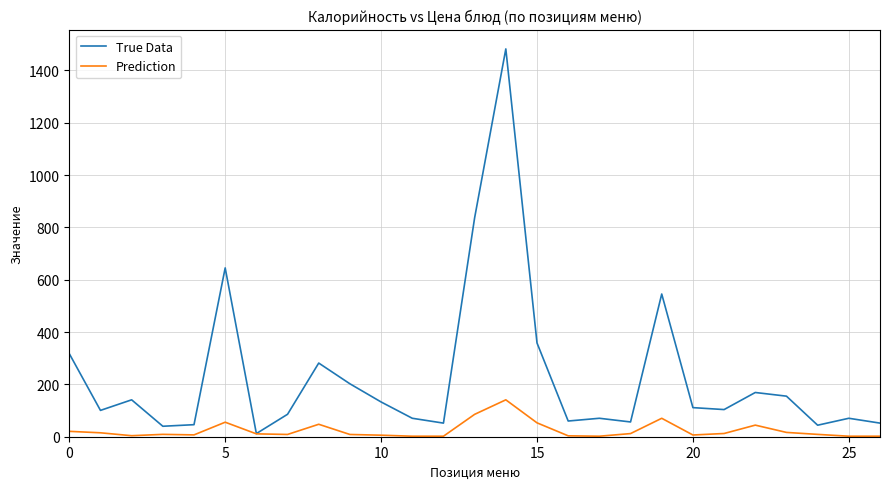

Which series has the largest range (max minus min)?

True Data